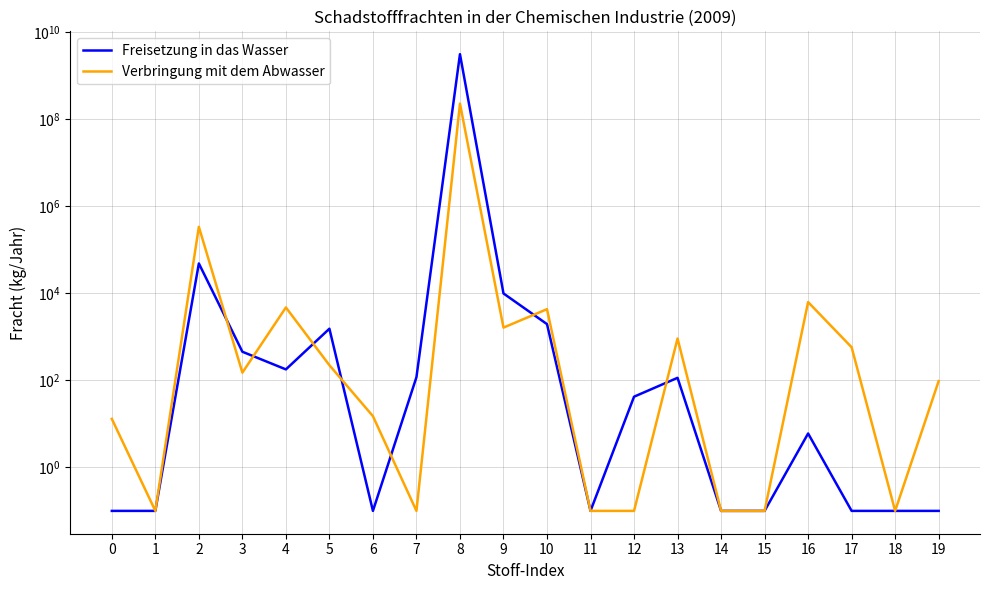

Reading left to right, extract all data points from this chart.

Freisetzung in das Wasser: 0=0.1	1=0.1	2=48340.0	3=453.0	4=178.0	5=1531.0	6=0.1	7=118.0	8=3104740000.0	9=9884.0	10=1952.0	11=0.1	12=42.0	13=114.0	14=0.1	15=0.1	16=6.0	17=0.1	18=0.1	19=0.1
Verbringung mit dem Abwasser: 0=13.0	1=0.1	2=335580.0	3=150.0	4=4713.0	5=222.0	6=15.0	7=0.1	8=227170000.0	9=1624.0	10=4306.0	11=0.1	12=0.1	13=911.0	14=0.1	15=0.1	16=6260.0	17=574.0	18=0.1	19=96.0